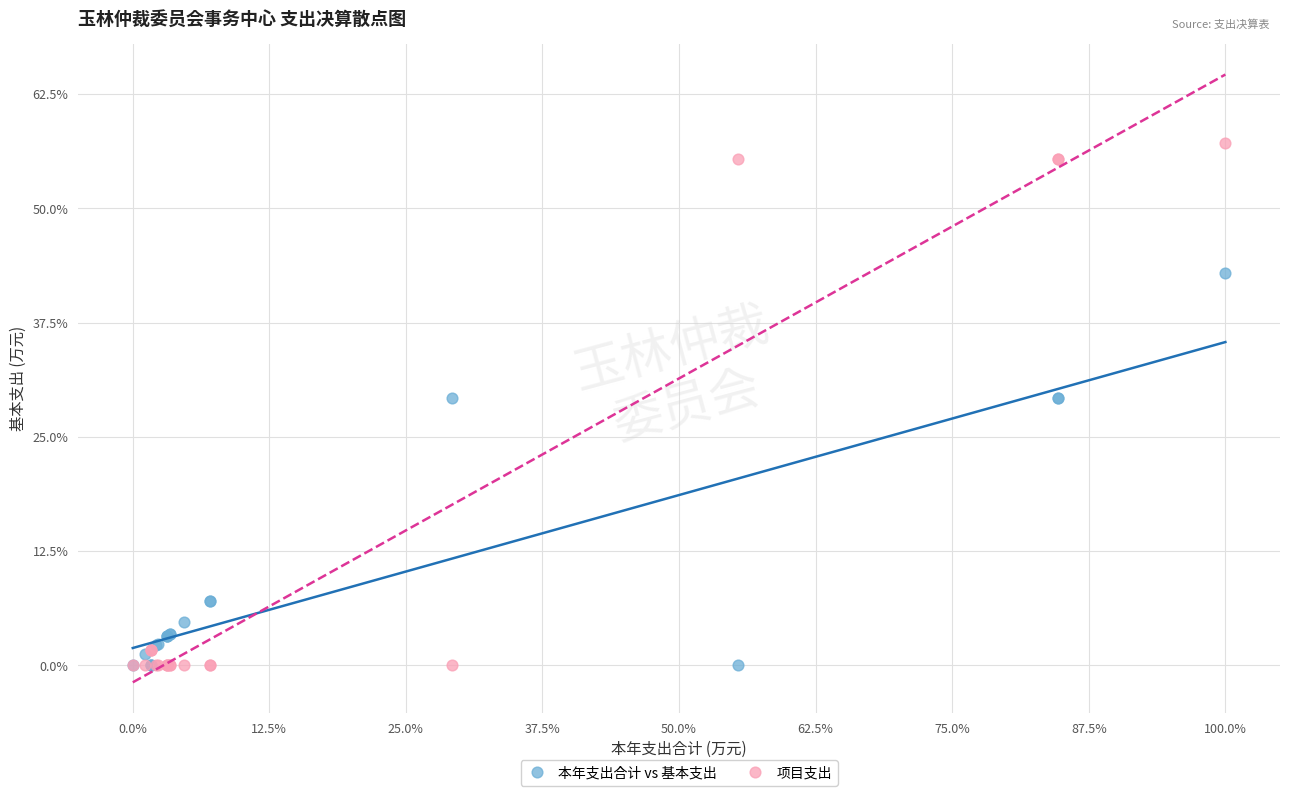

What are all the series names shown in the legend?

本年支出合计 vs 基本支出, 项目支出